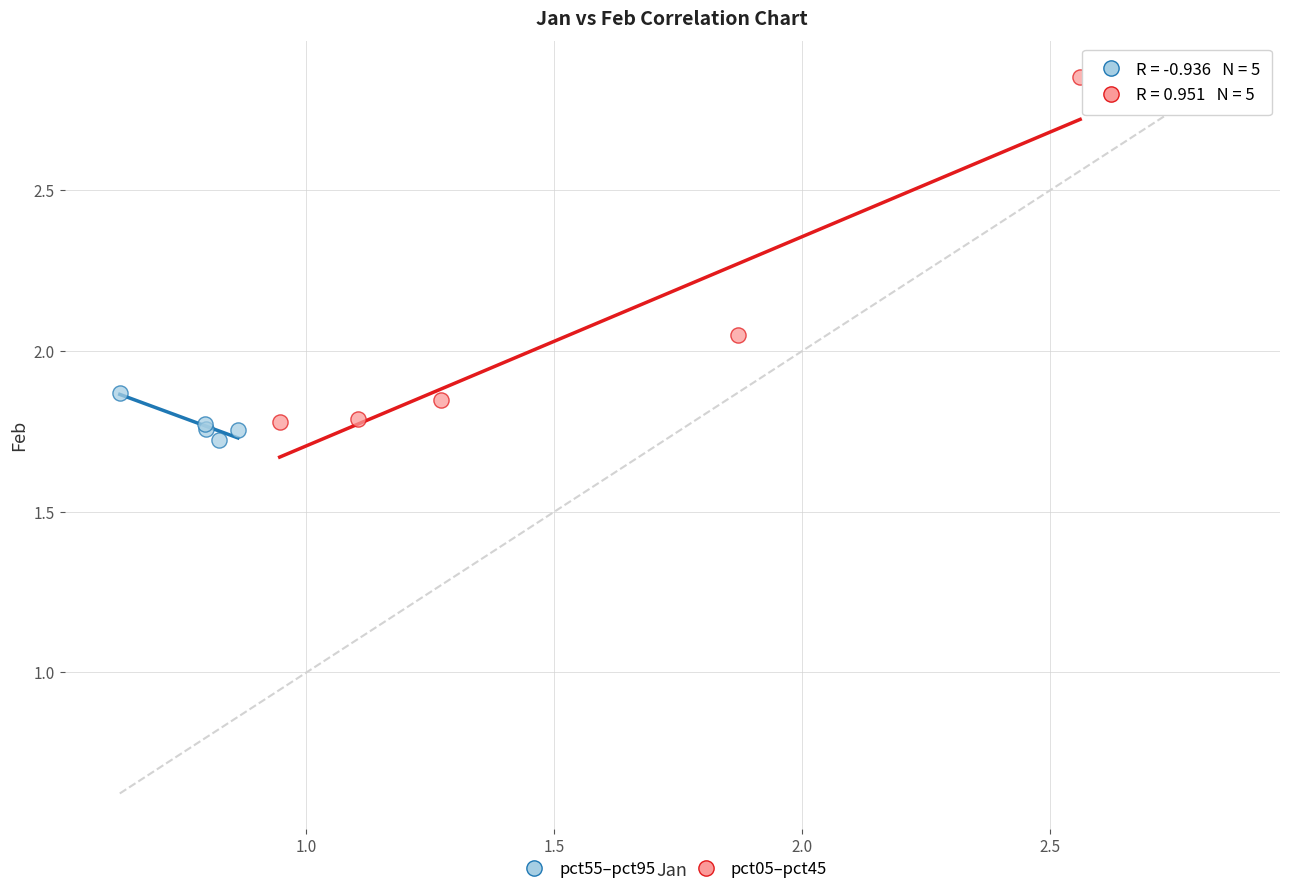

Which series reaches the maximum Y coordinate?

pct05–pct45